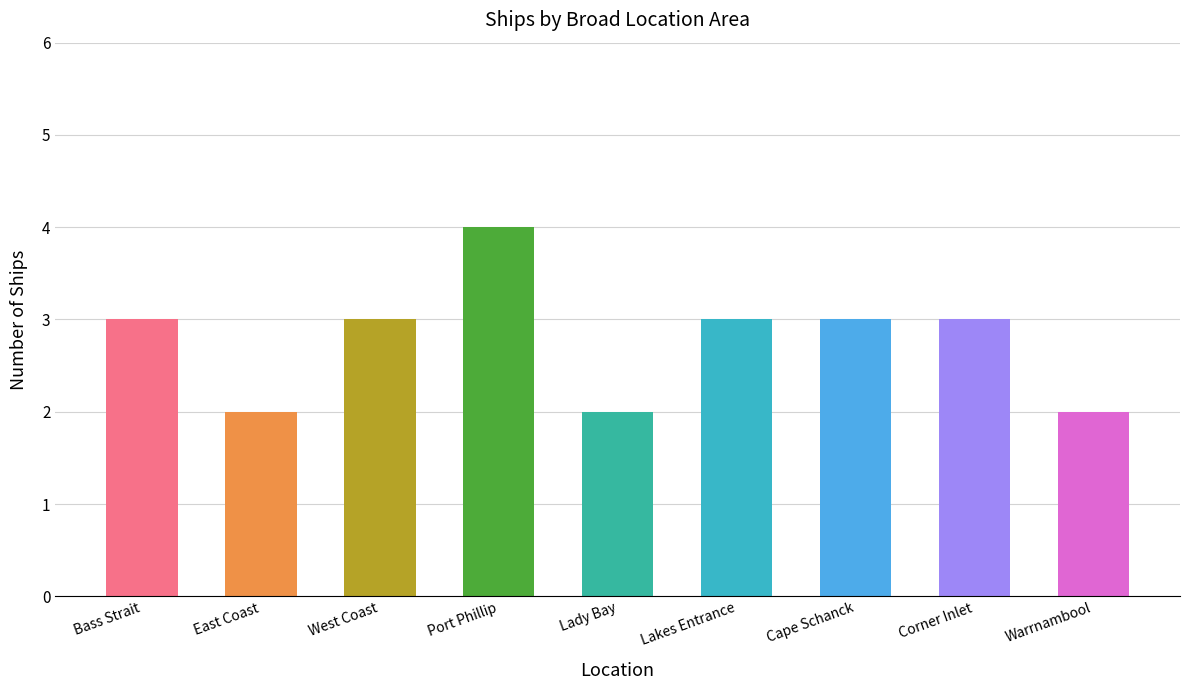

What is the label of the 7th bar from the left?

Cape Schanck